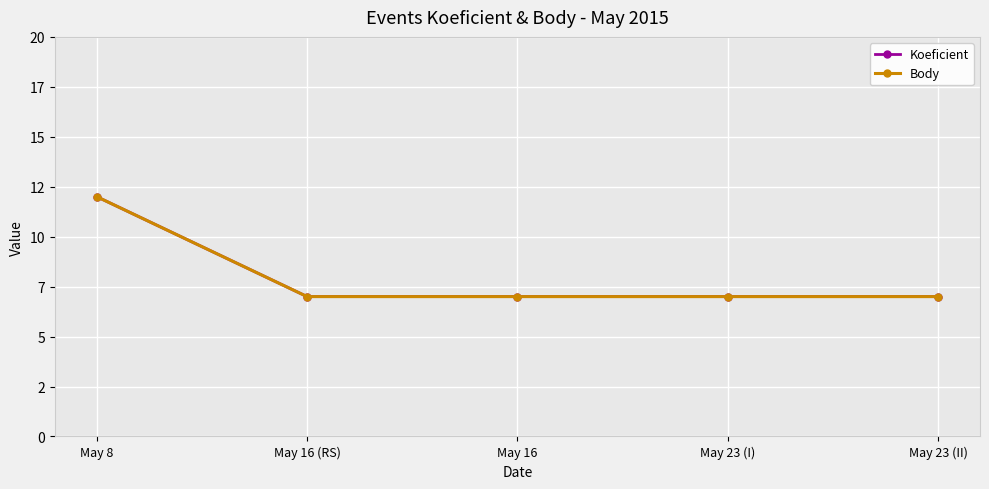

What is the highest value of the Koeficient series?

12